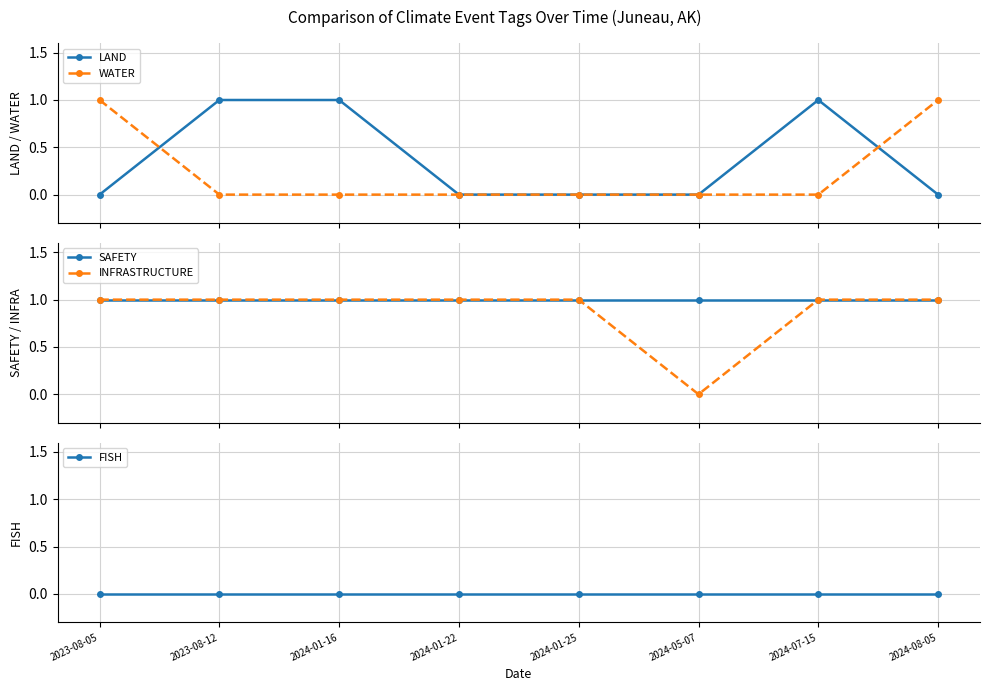

Does the chart have visible grid lines?

Yes